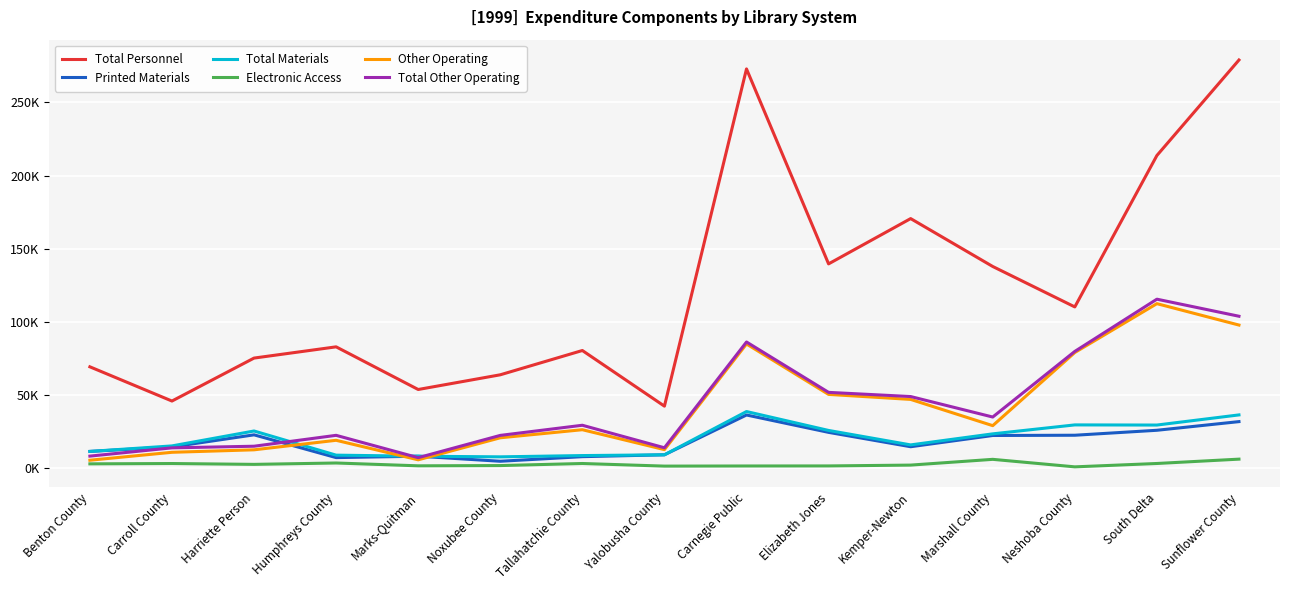

Is this an area chart (filled region under the line)?

No